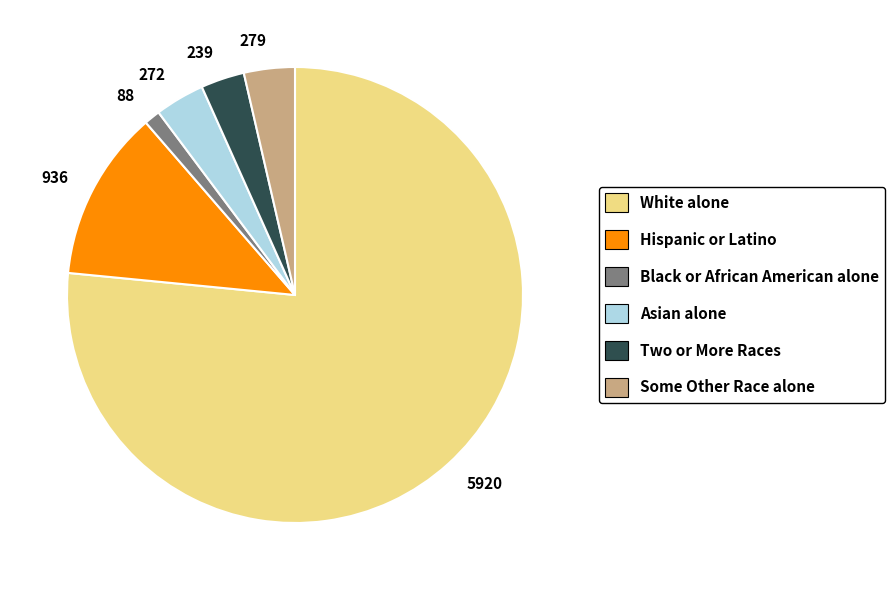

Is it true that White alone is 77% of the pie?

True